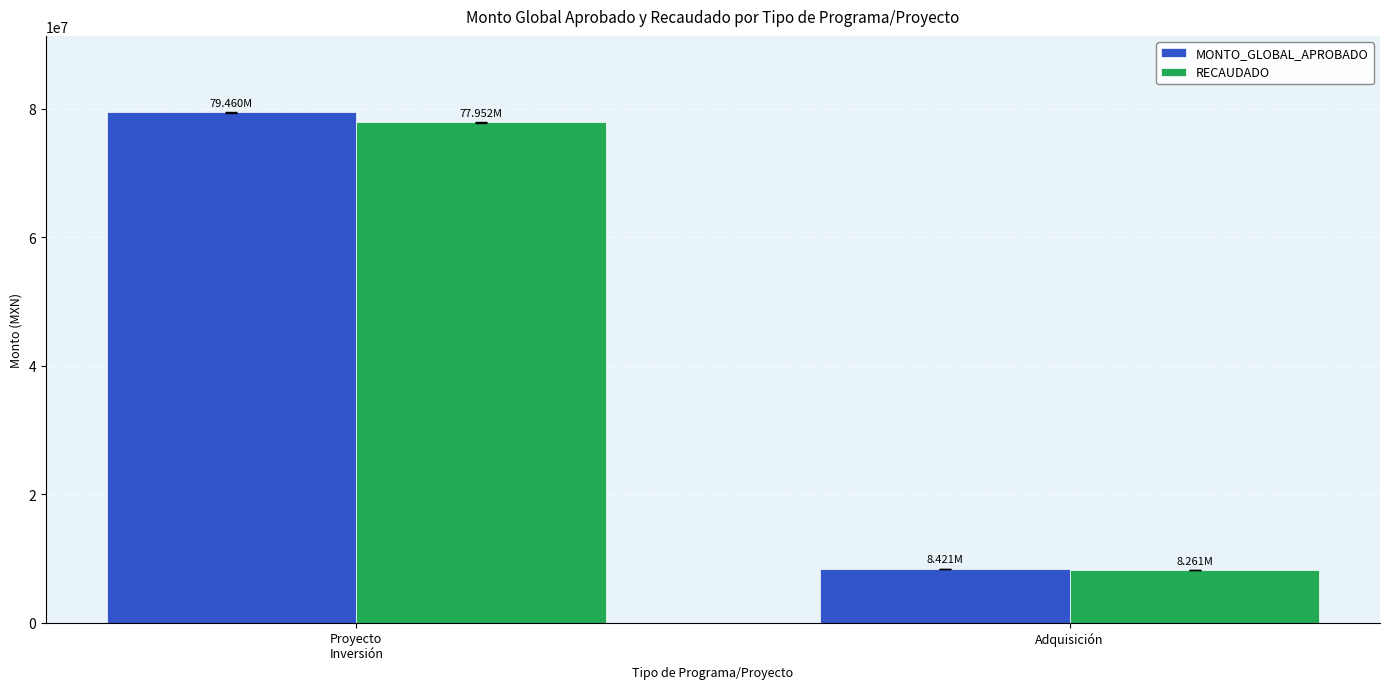

At how many categories does at least one series exceed 60178631?

1